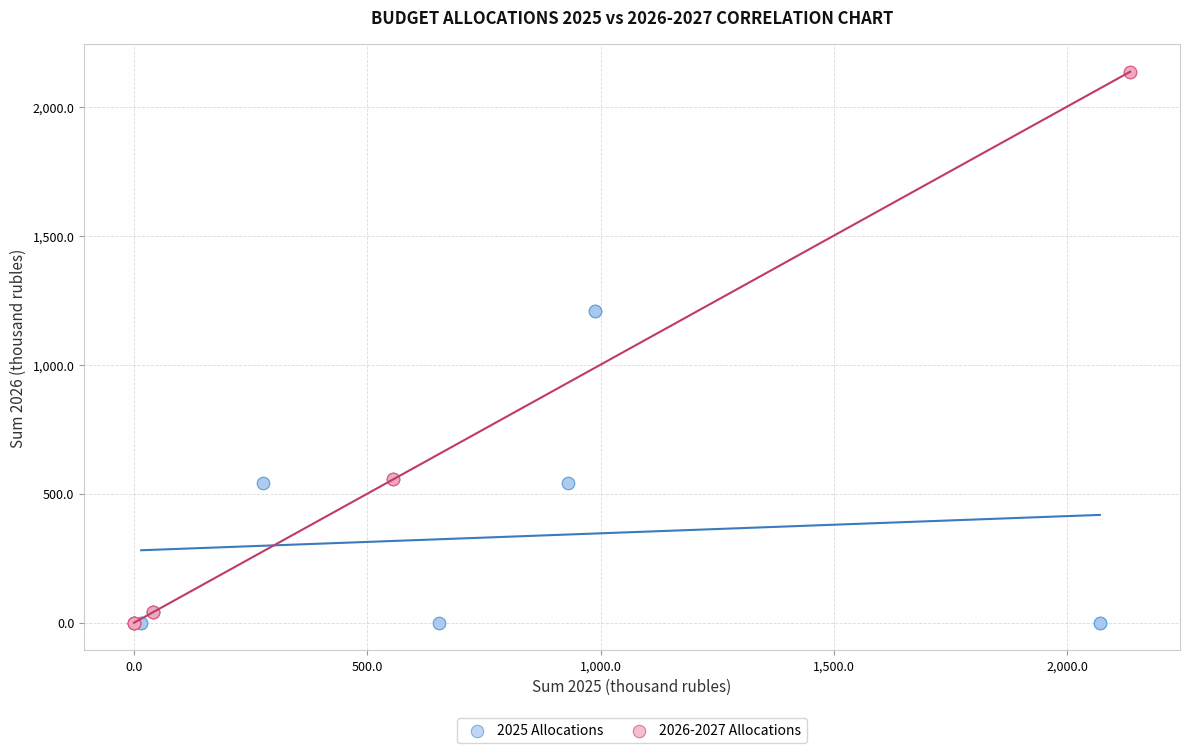

Which series has the largest Y range (max minus min)?

2026-2027 Allocations